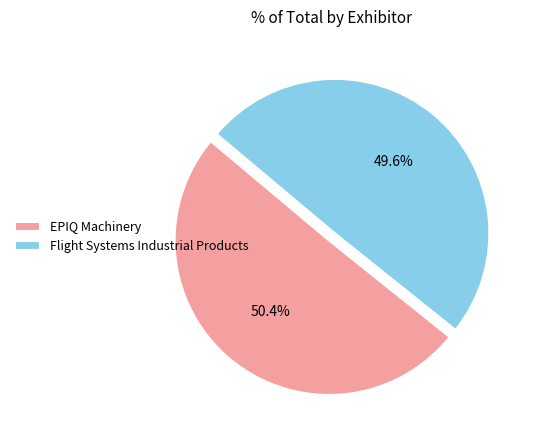

Is it true that EPIQ Machinery is 50% of the pie?

True